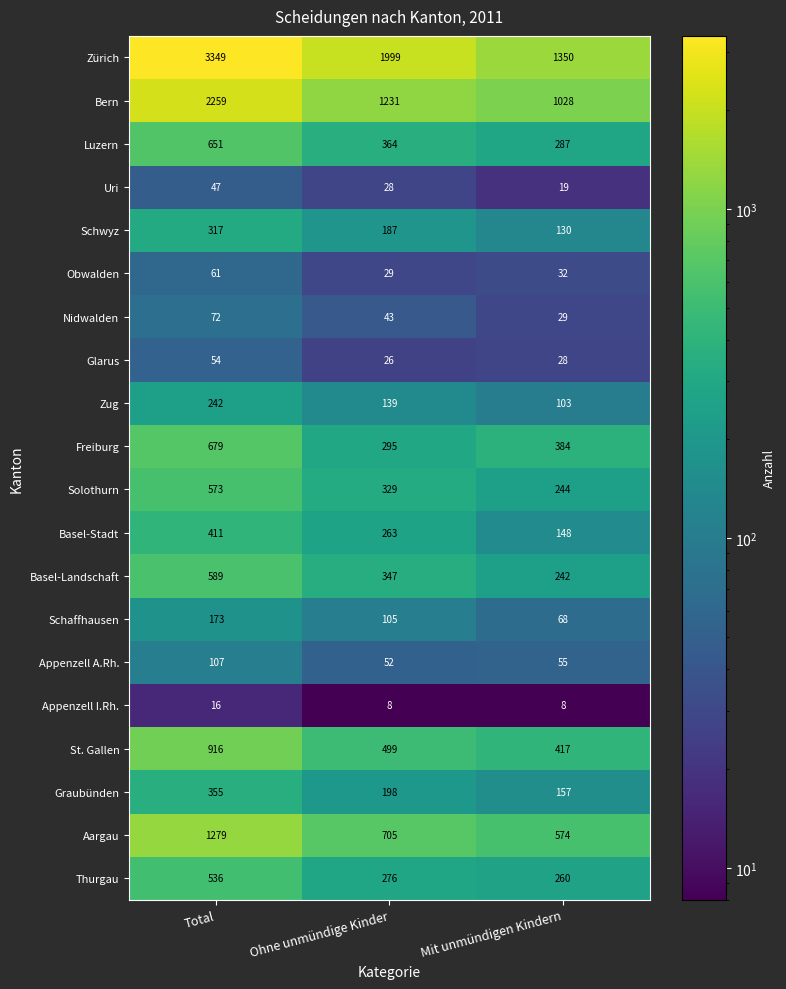

What is the smallest value displayed?

8